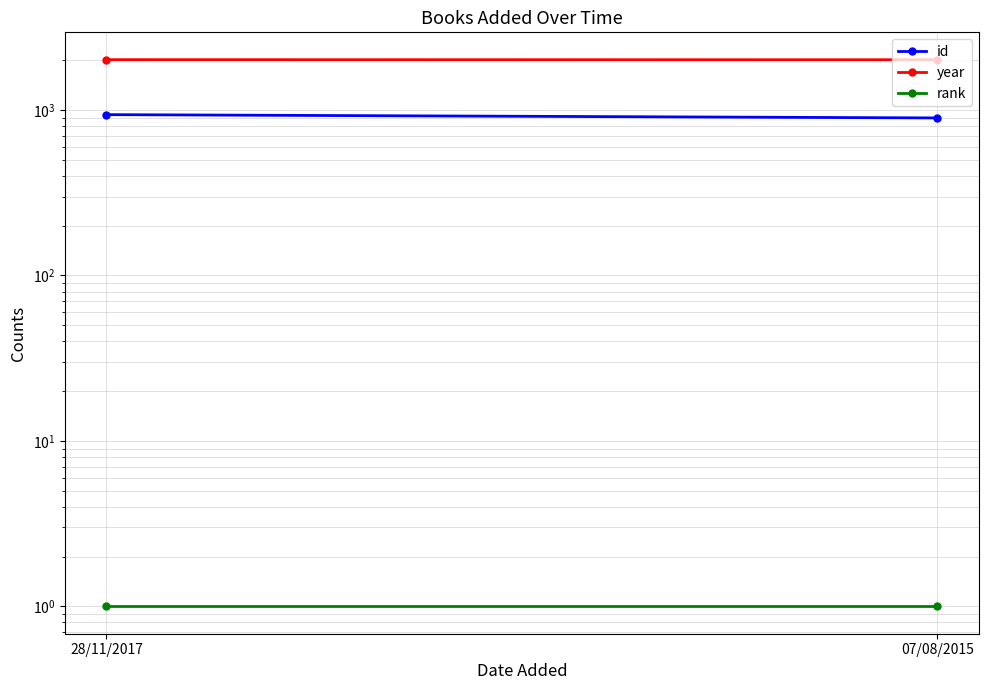

Reading left to right, list all the values displayed in this chart.

id: 938	896
year: 2016	2014
rank: 1	1